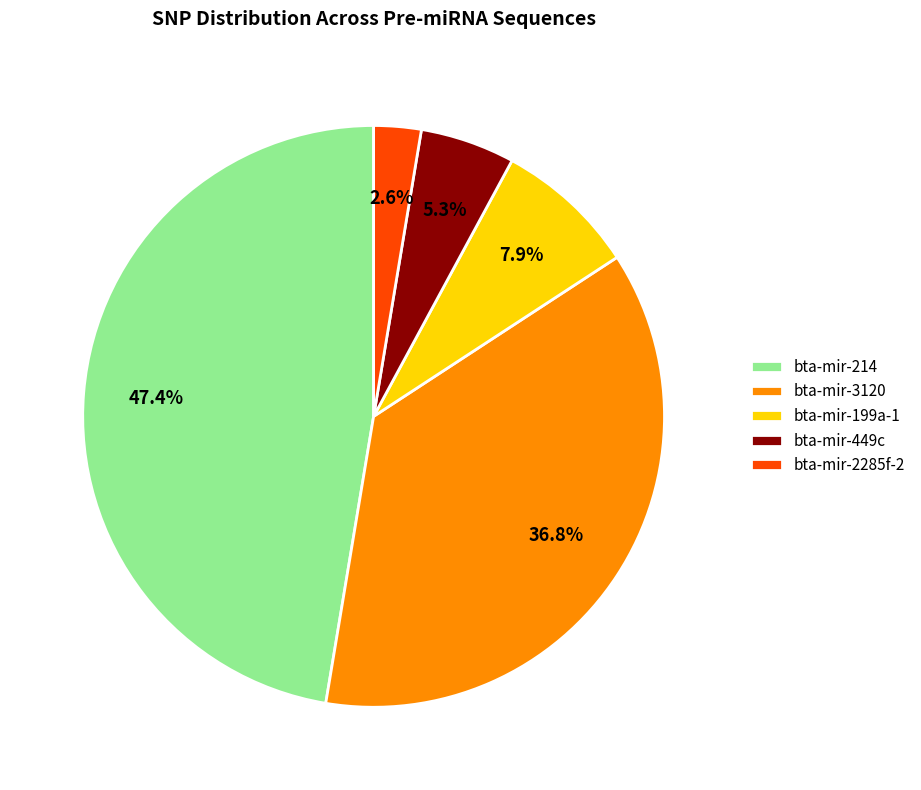

Does bta-mir-449c represent more than half of the total?

No